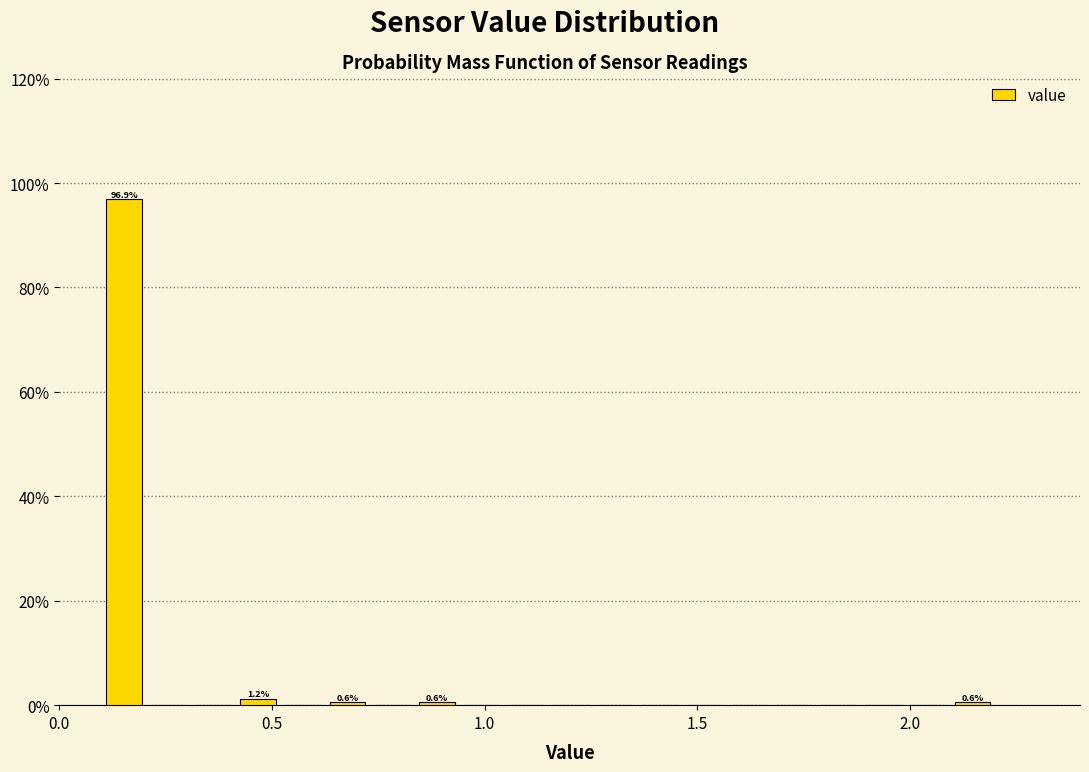

Around what value on the x-axis is the tallest bar? Give the approximate position of its centre, as read against the axis.

0.15